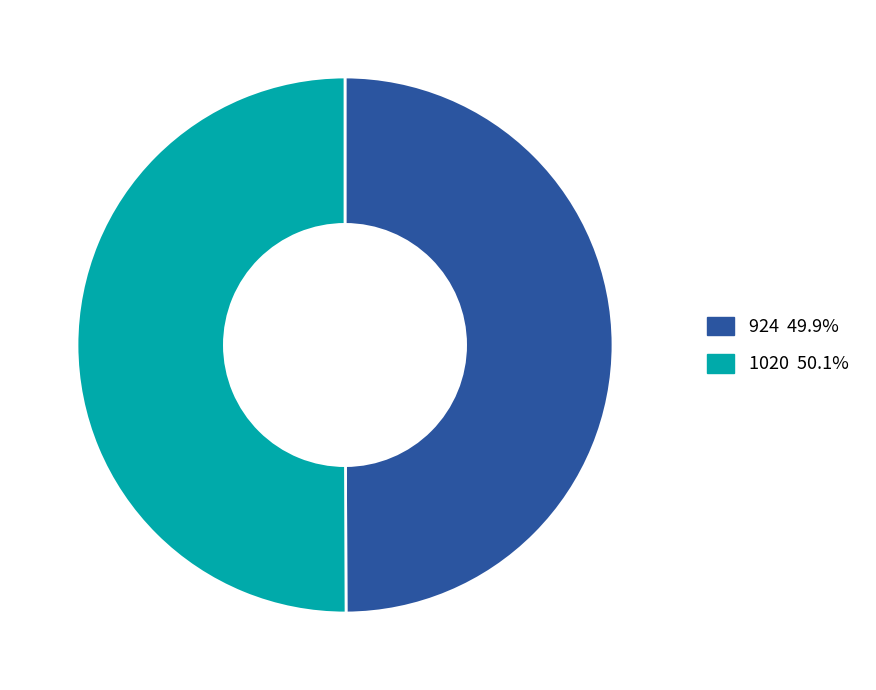

Is the sum of 1020 and 924 greater than half?

Yes